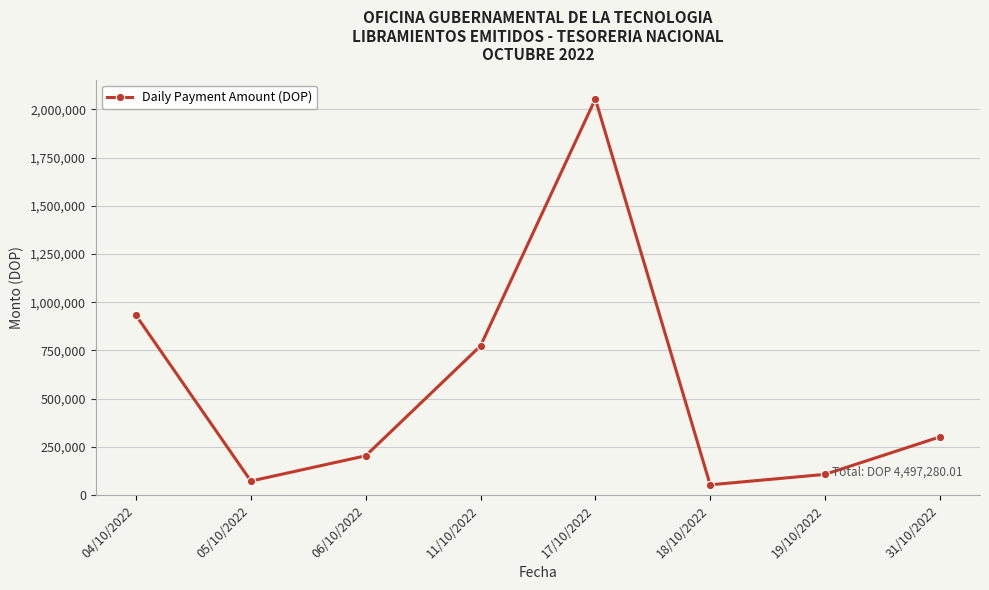

What position from the right is 06/10/2022?

6